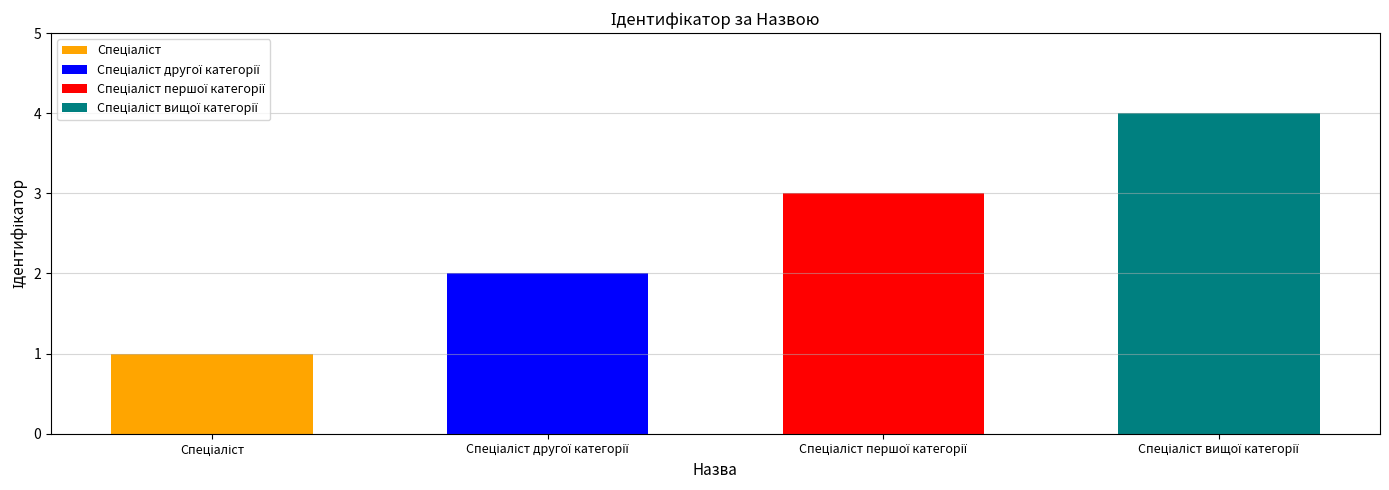

Which label corresponds to the largest value in the chart?

Спеціаліст вищої категорії